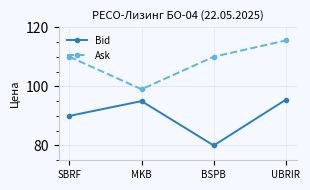

Is it true that Bid equals 50.8 at BSPB?

False